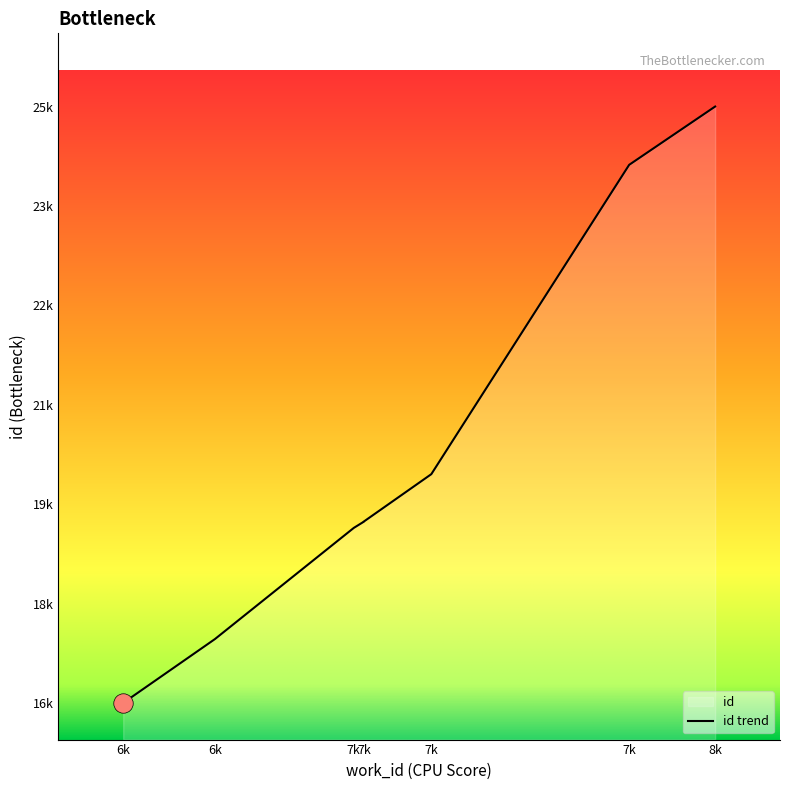

Does the chart have visible grid lines?

No